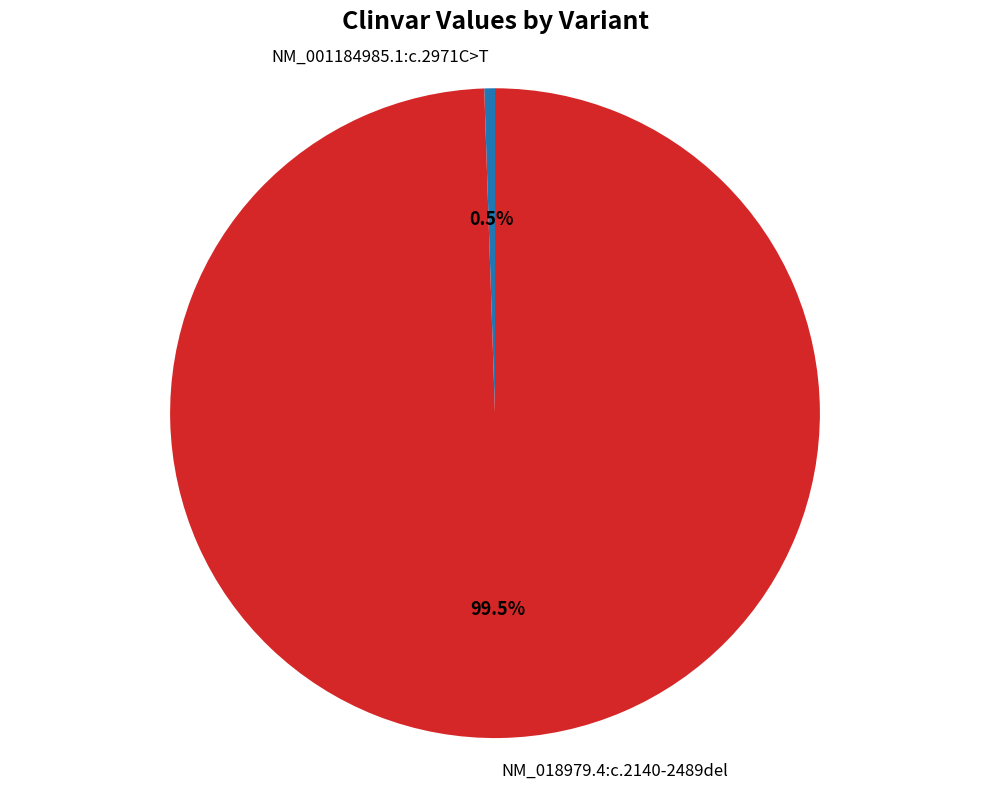

Is it true that NM_001184985.1:c.2971C>T is 10% of the pie?

False